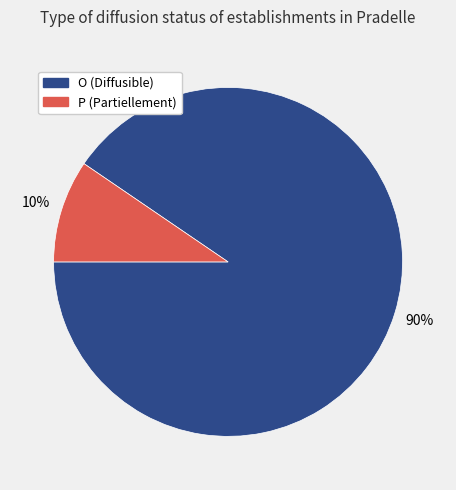

Between O (Diffusible) and P (Partiellement), which is larger?

O (Diffusible)